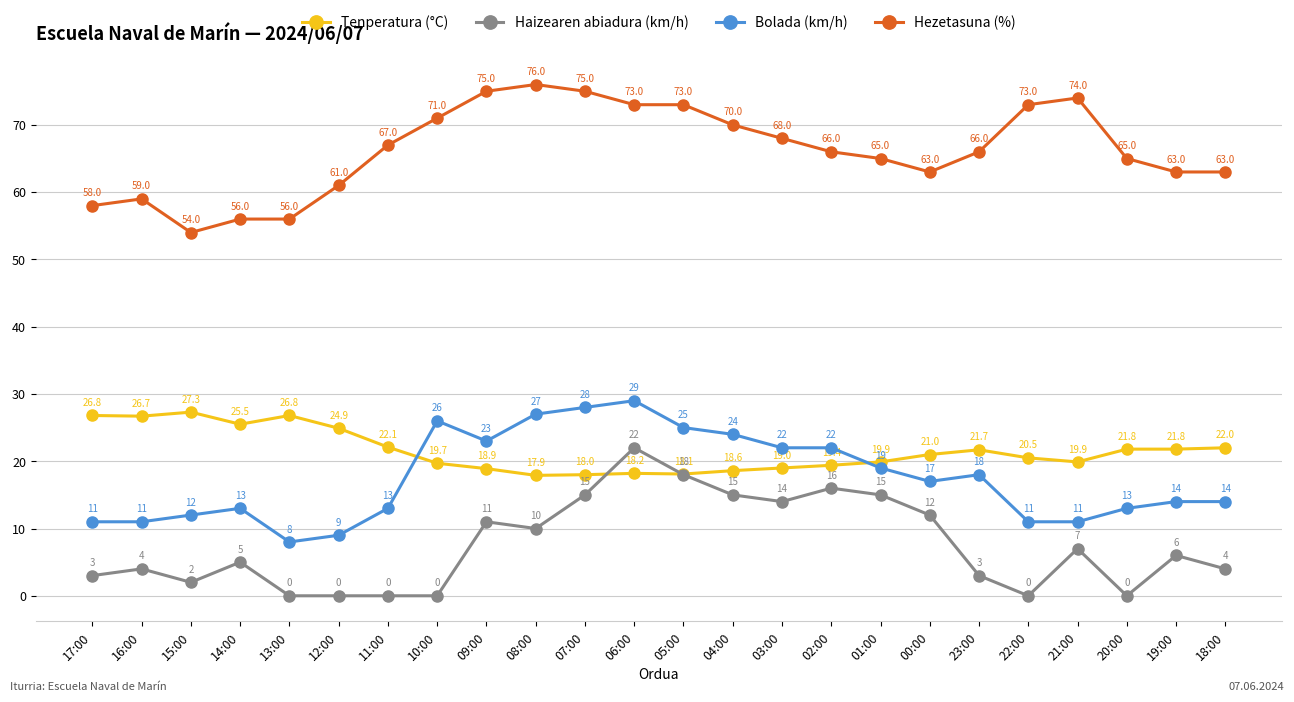

The Haizearen abiadura (km/h) series shows 2.0 at 15:00. True or false?

True